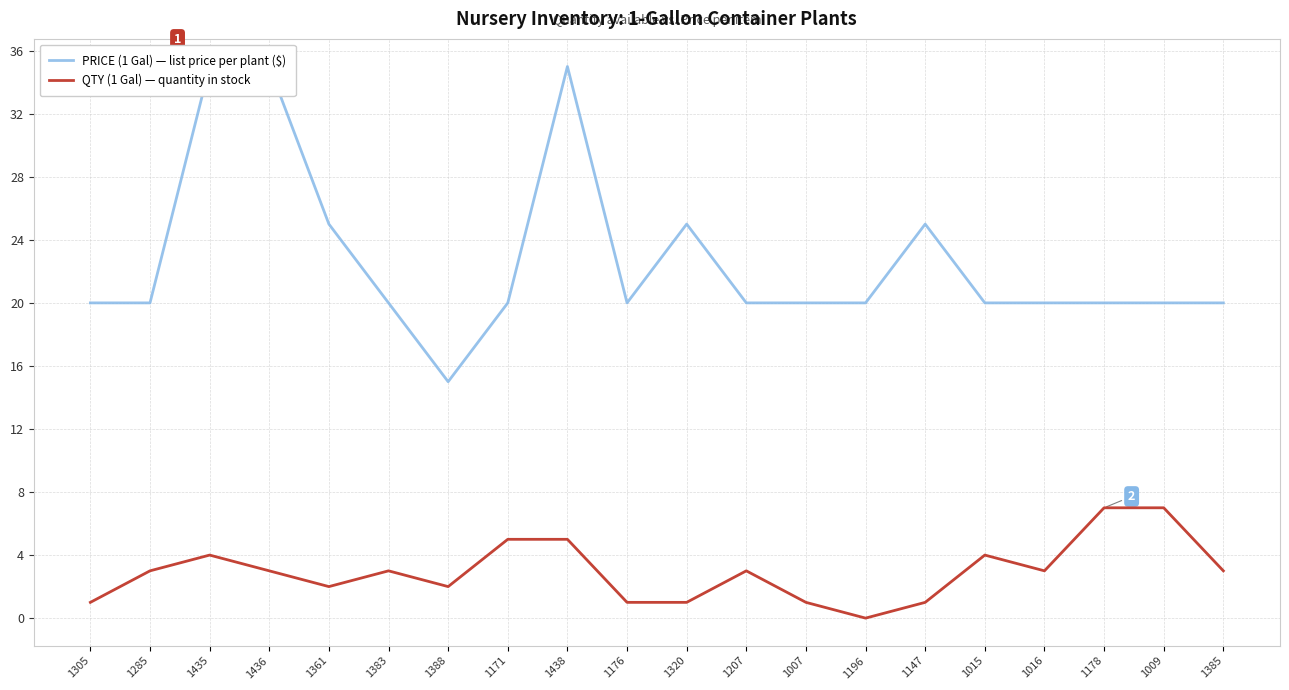

Which has a higher value, 1016 or 1438?

1438